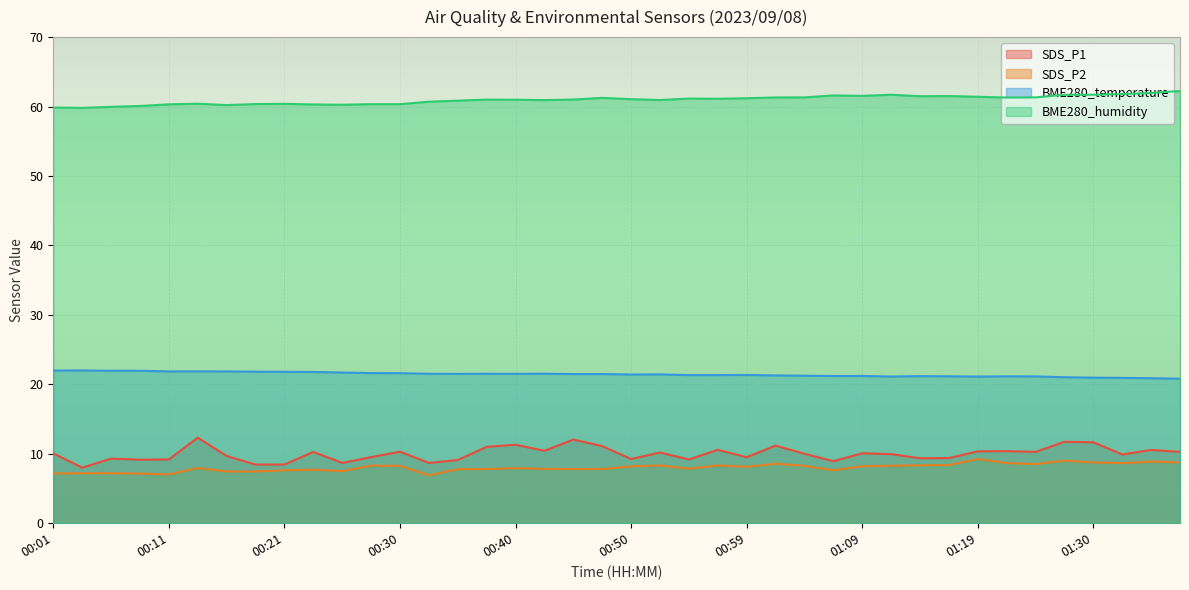

Rank the categories by BME280_humidity value from lowest to highest.

00:04, 00:01, 00:06, 00:08, 00:16, 00:25, 00:23, 00:11, 00:28, 00:30, 00:18, 00:21, 00:13, 00:33, 00:35, 00:42, 00:52, 00:40, 00:38, 00:45, 00:50, 00:57, 00:55, 00:59, 00:47, 01:22, 01:02, 01:04, 01:25, 01:19, 01:14, 01:16, 01:09, 01:07, 01:27, 01:12, 01:30, 01:32, 01:35, 01:37